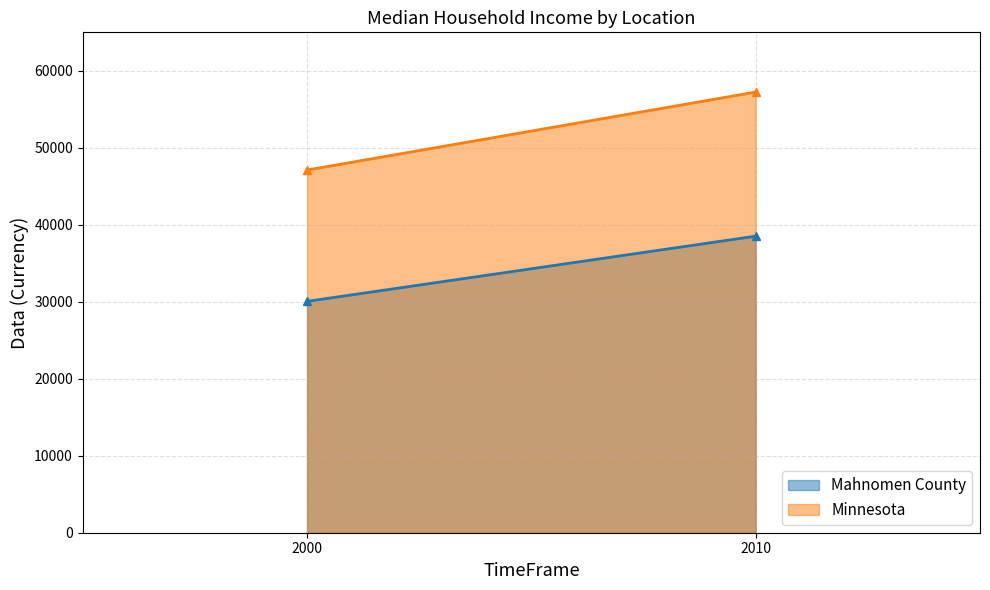

At which label is Minnesota closest to 52177?

2000